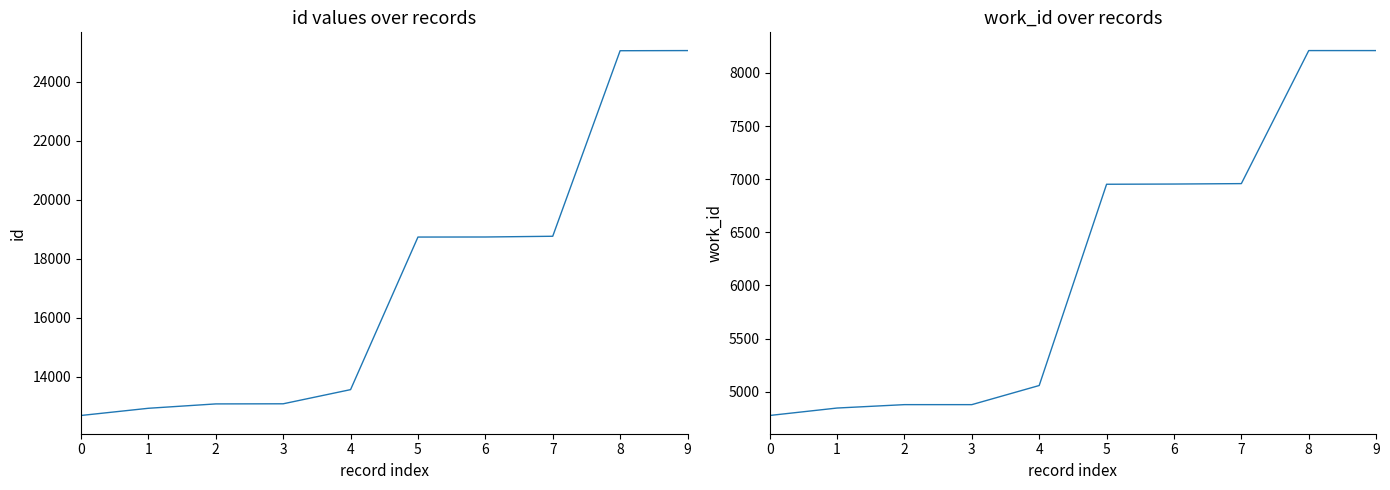

What is the sum of all work_id values?

61720